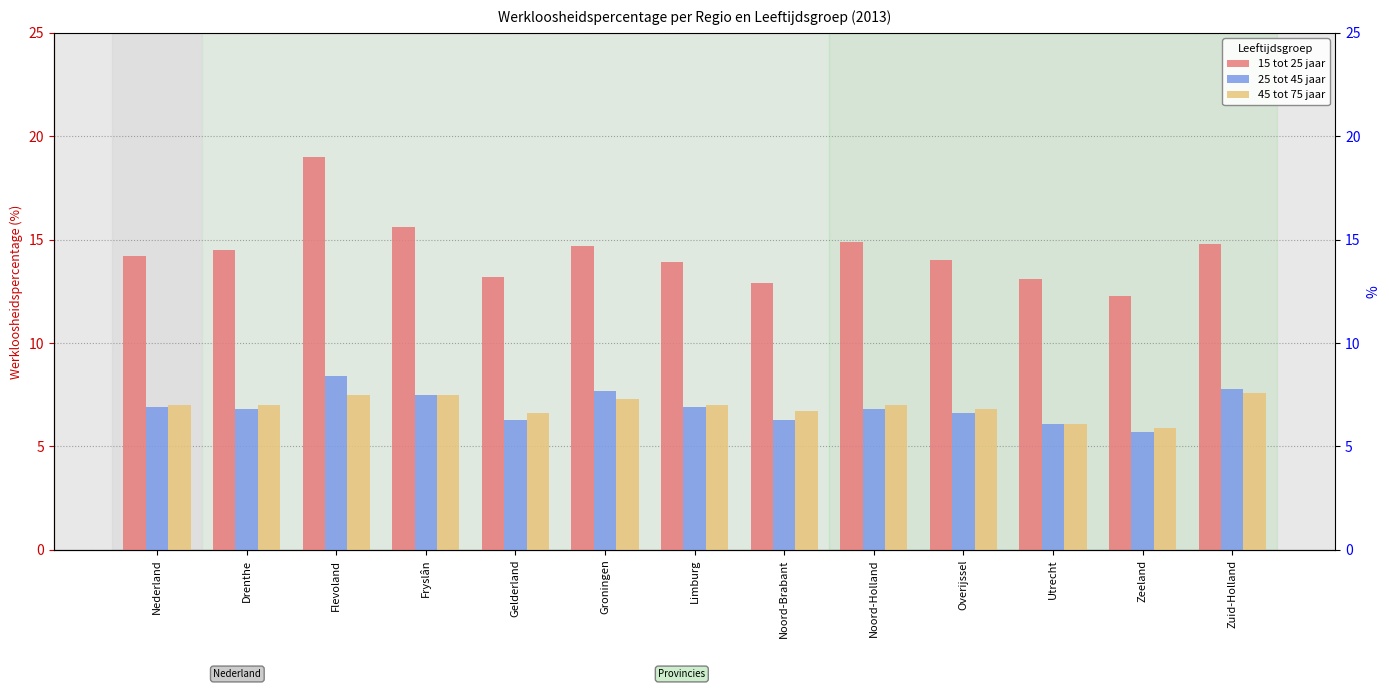

What is the greatest value displayed?

19.0